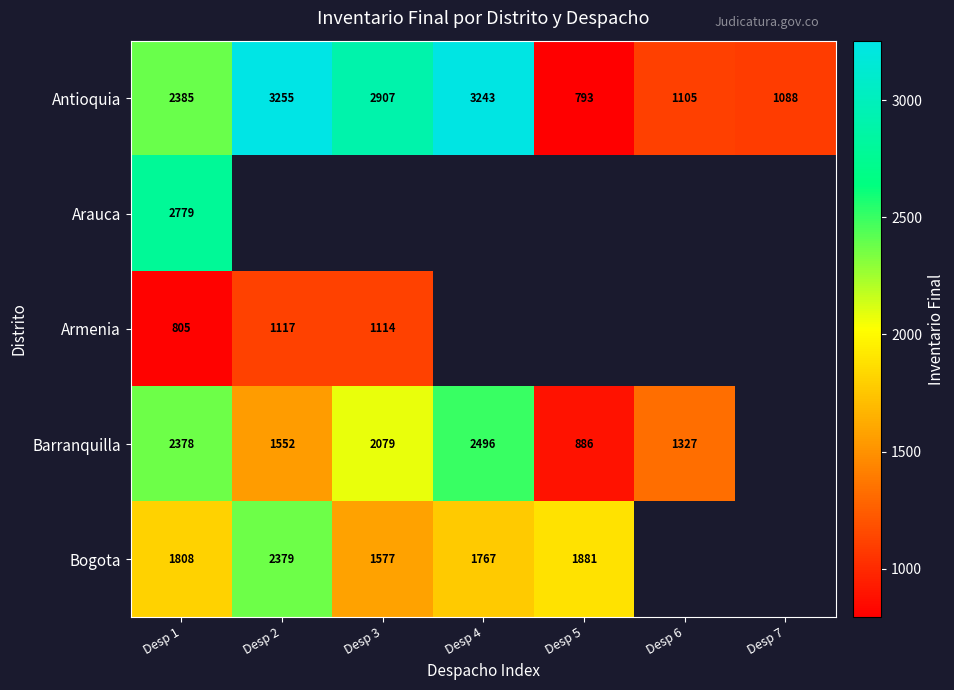

Is it true that Arauca equals 2779 at Desp 1?

True